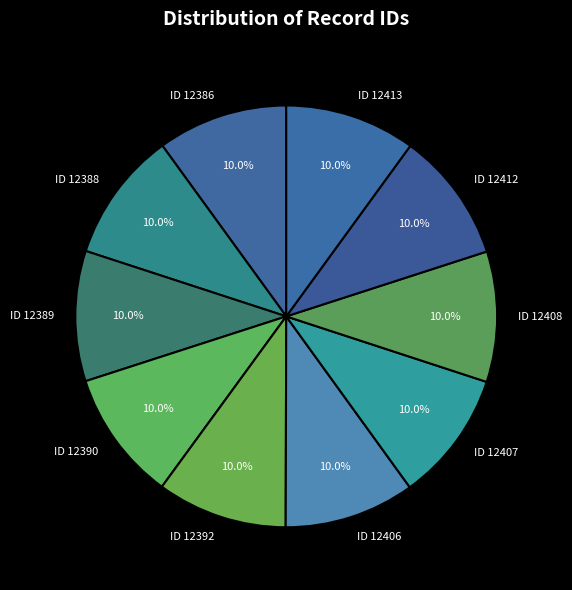

How many slices are in this pie chart?

10